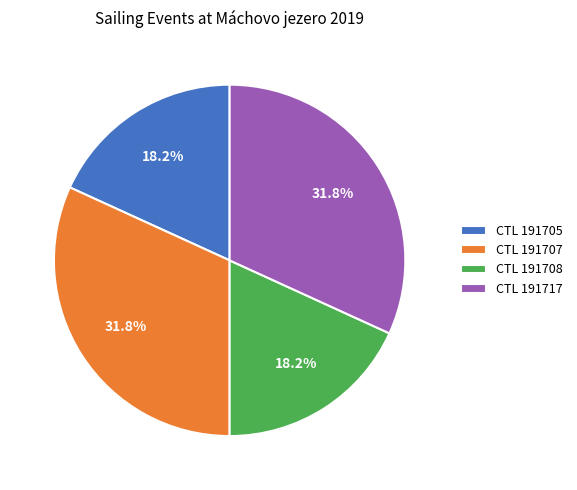

Is there any slice that represents more than half of the pie?

No